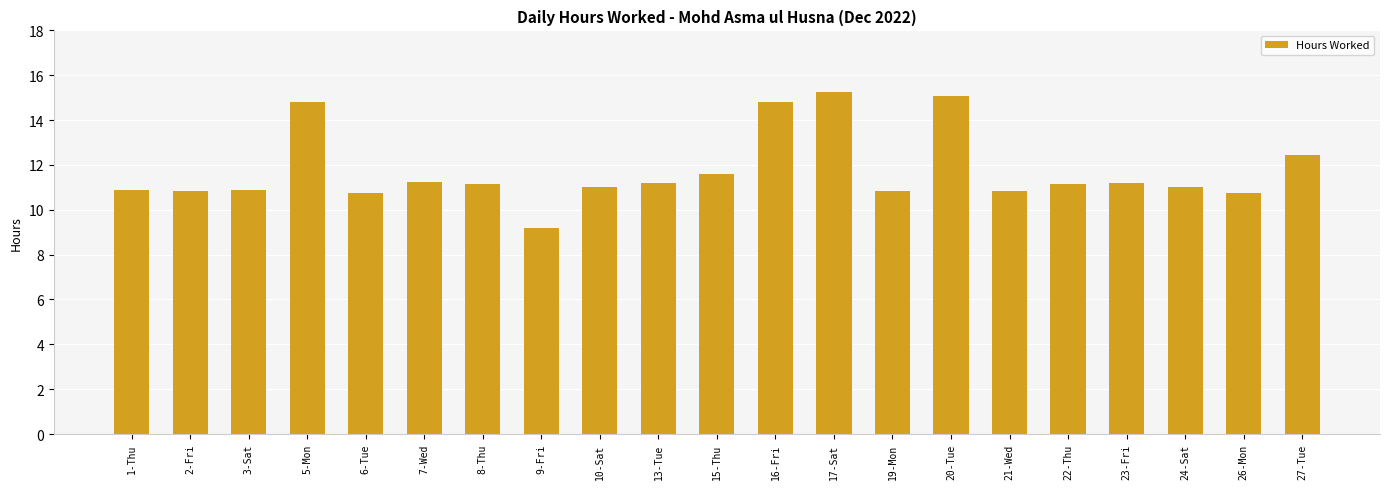

What is the change in value from 2-Fri to 13-Tue?

+0.4